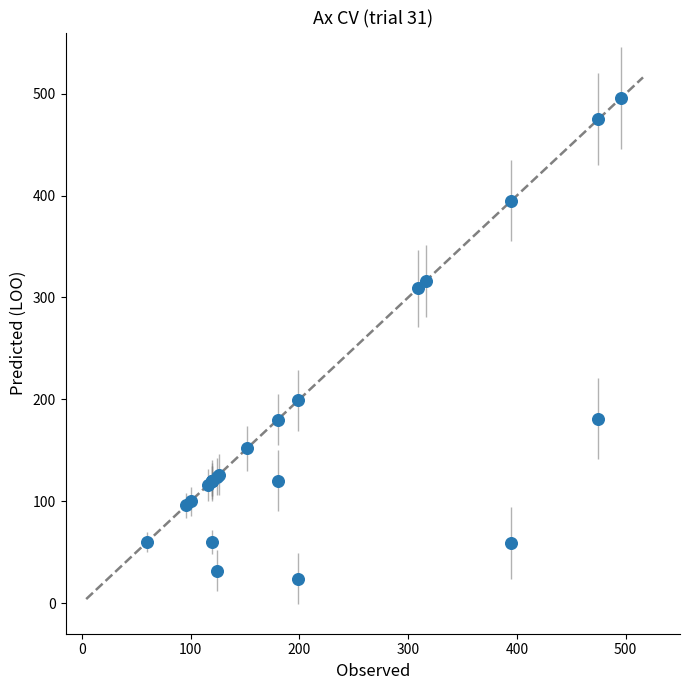

What Y value in the scatter plot is closest to 260?

309